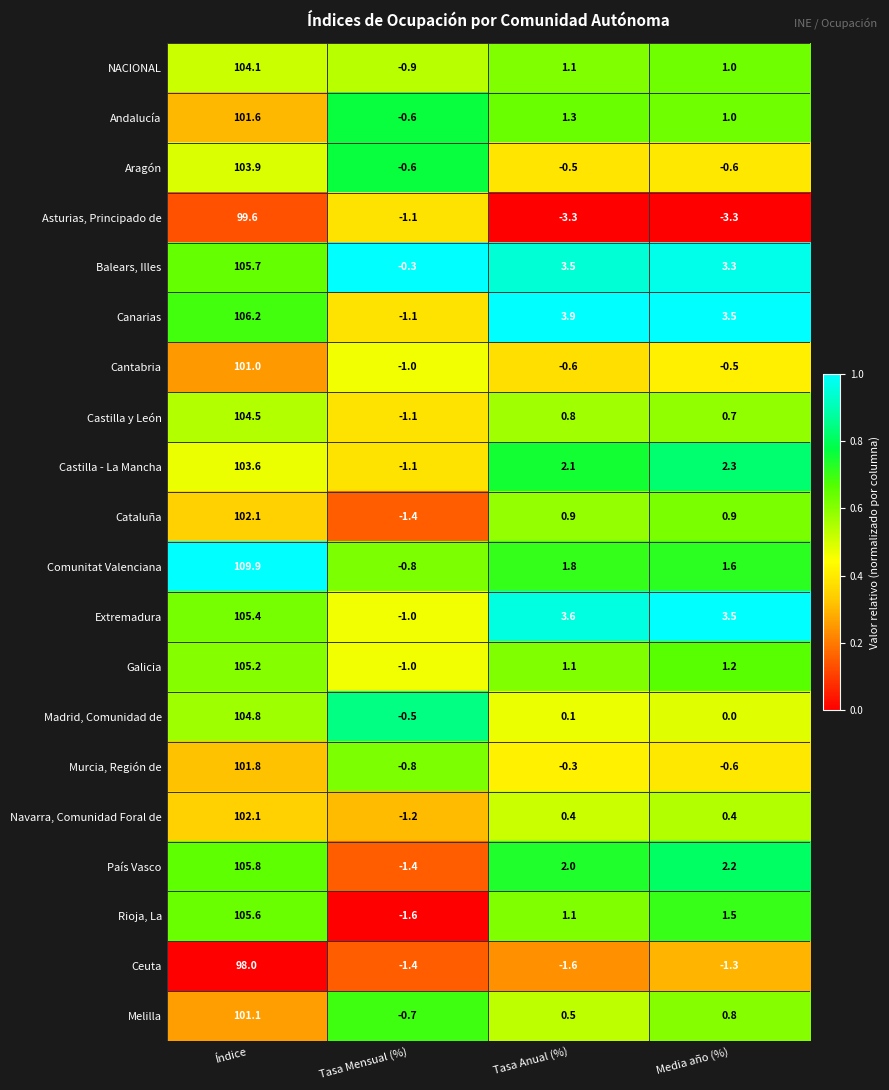

At which category is the sum across all series the highest?

Índice